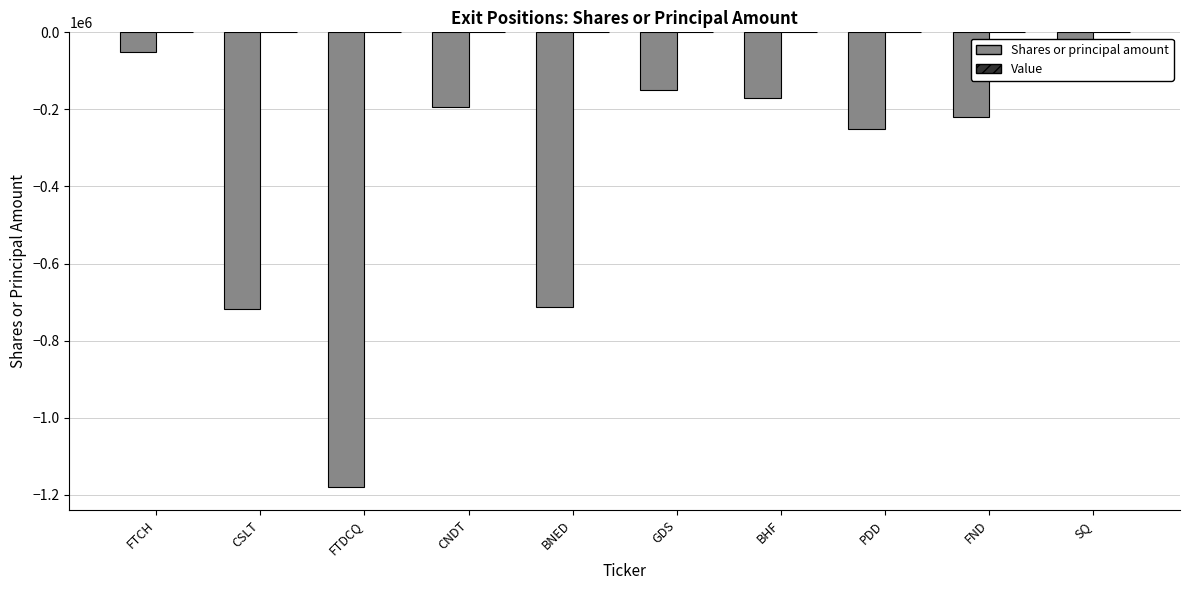

Which has a higher value, SQ or BNED?

SQ